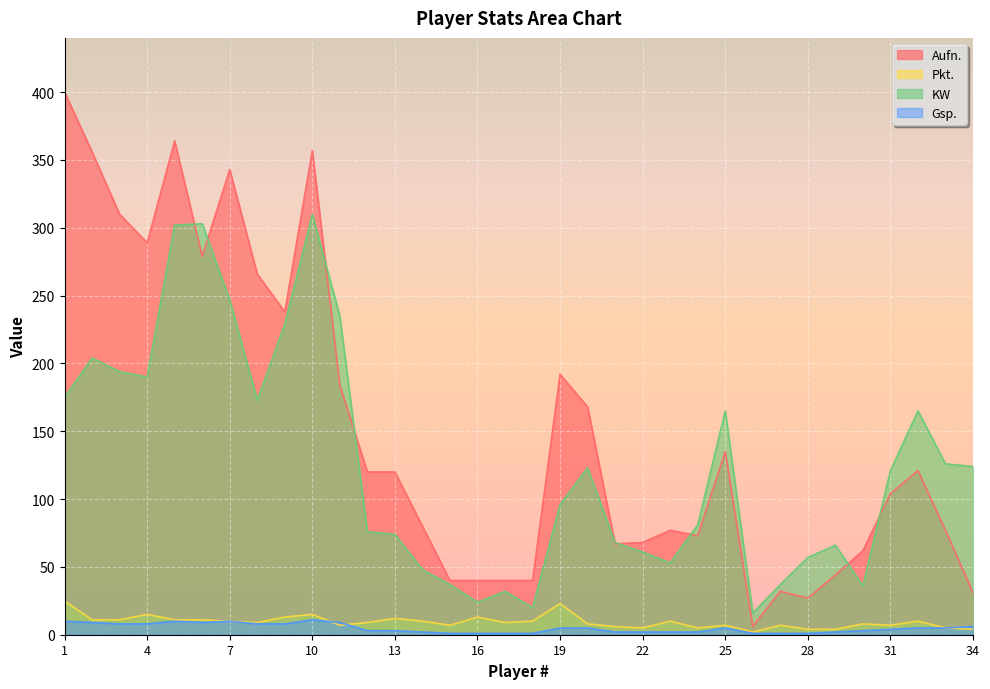

Is it true that Pkt. equals 25 at 1?

True